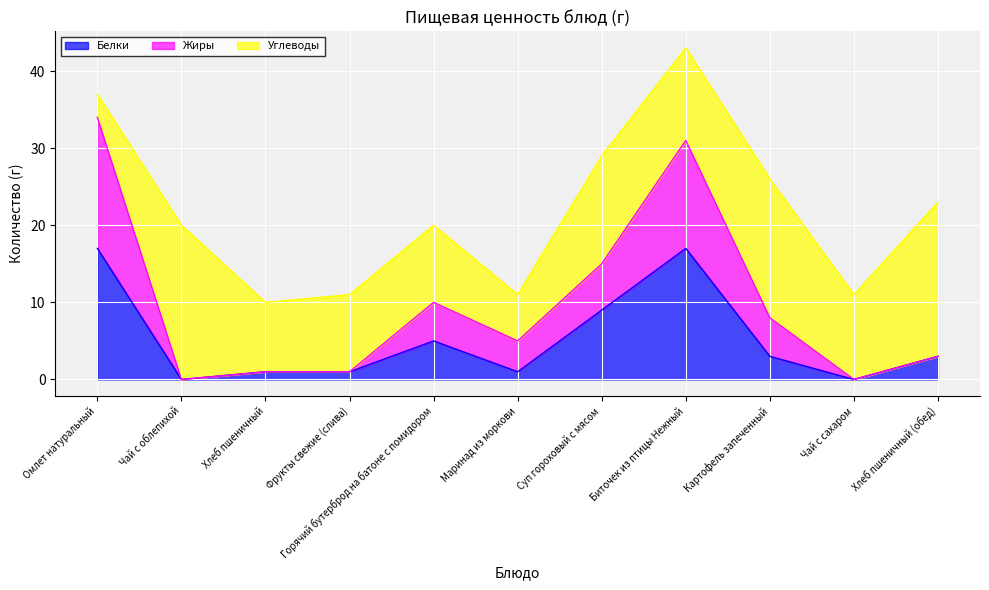

How many lines are shown in the chart?

3